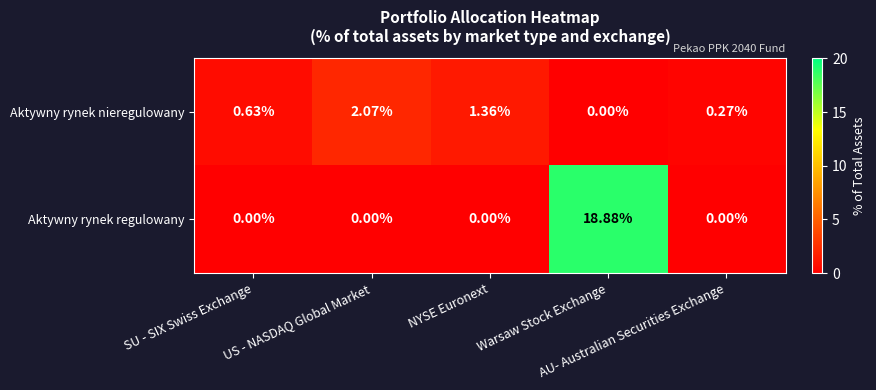

Count the number of data series in this chart.

2